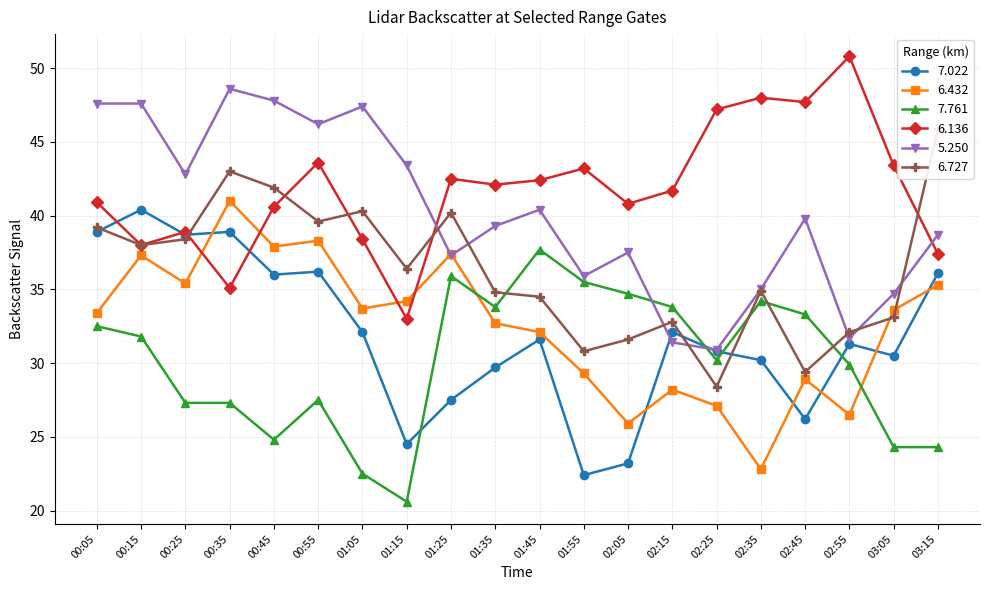

What is the maximum value shown in the chart?

50.8